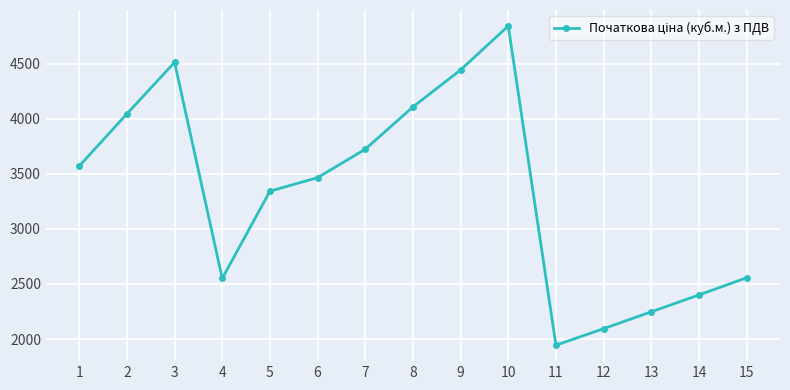

What is the change in value from 9 to 11?

-2499